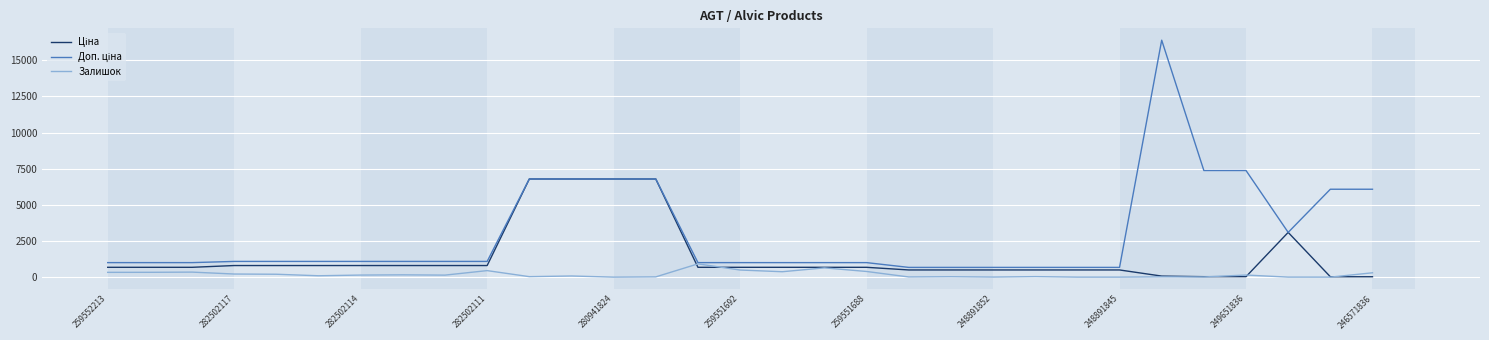

What is the greatest value displayed?

16386.8